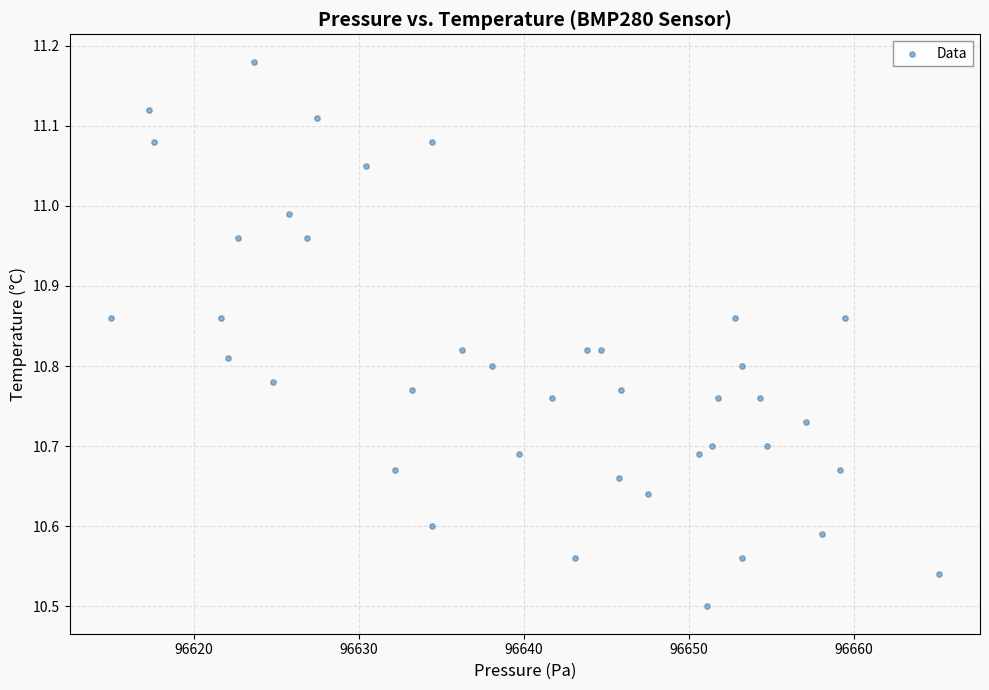

What is the range of X values (max minus min)?

50.2